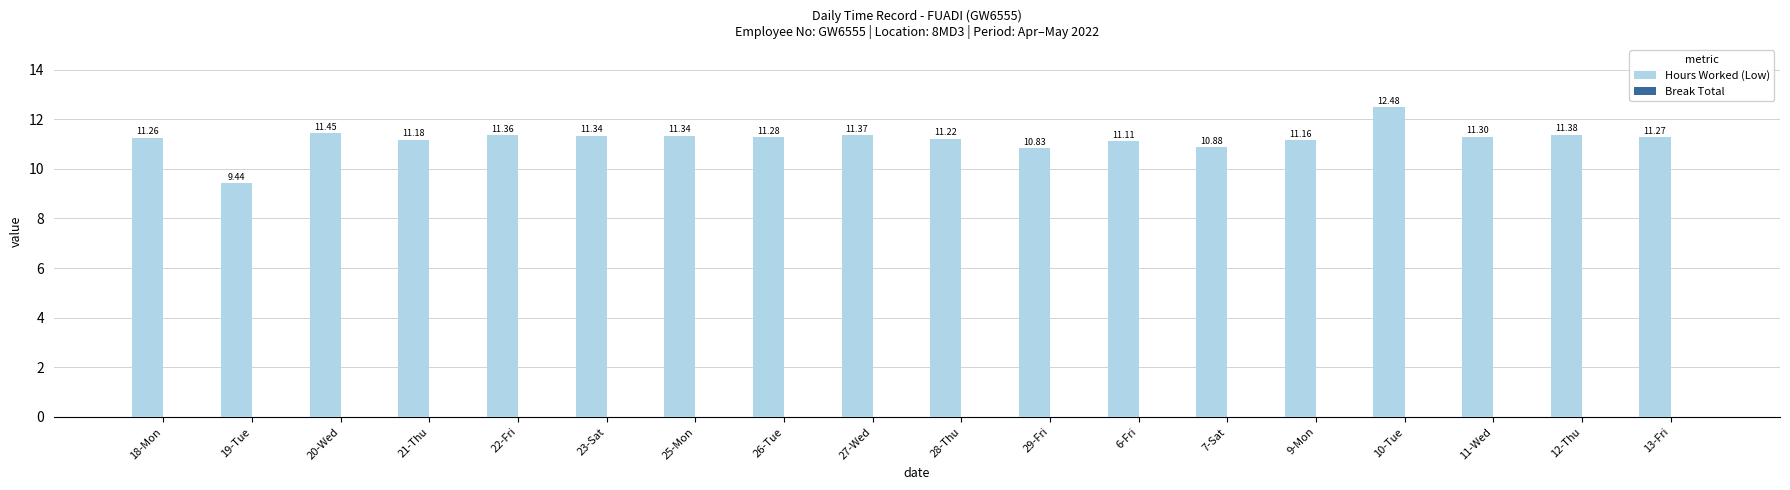

Which has a higher value, 6-Fri or 10-Tue?

10-Tue